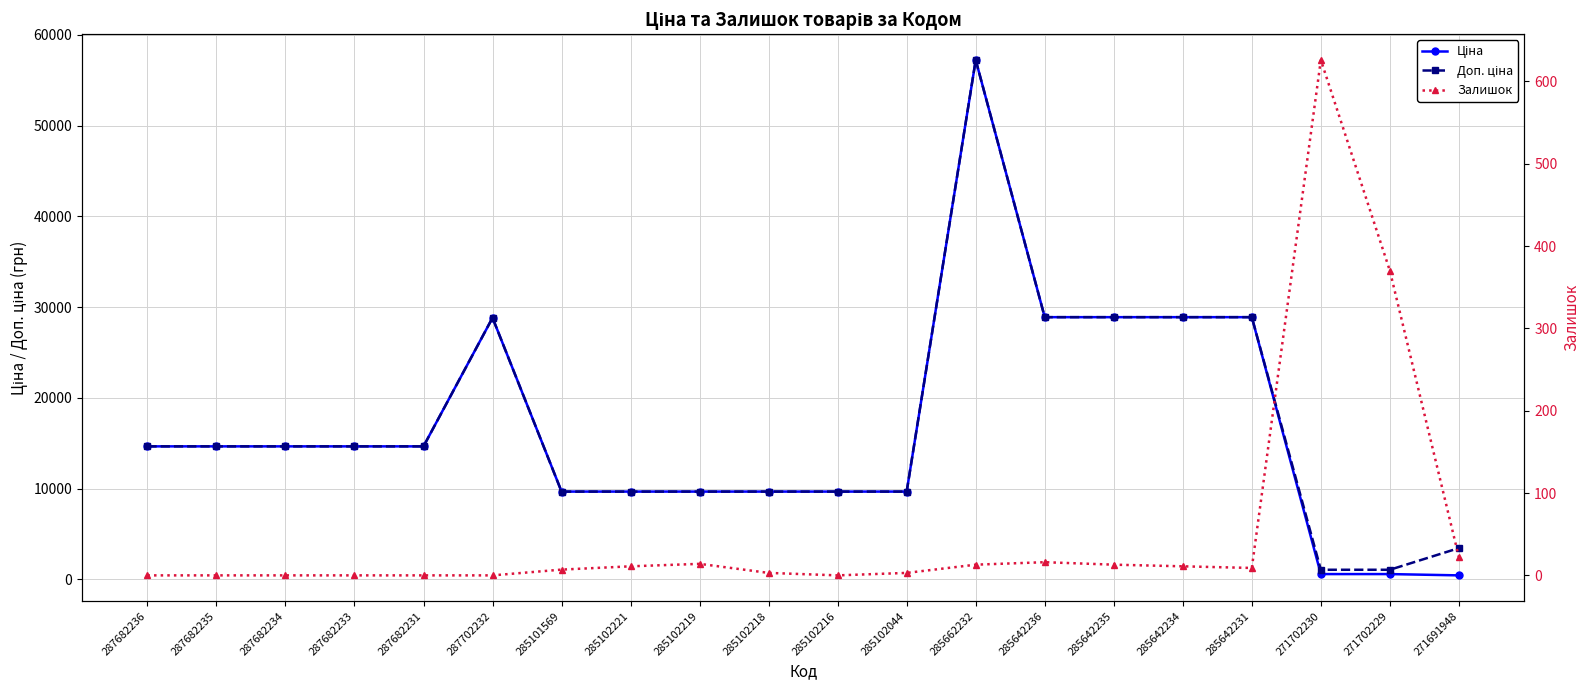

Which series changed the most between 287682233 and 285102216?

Ціна